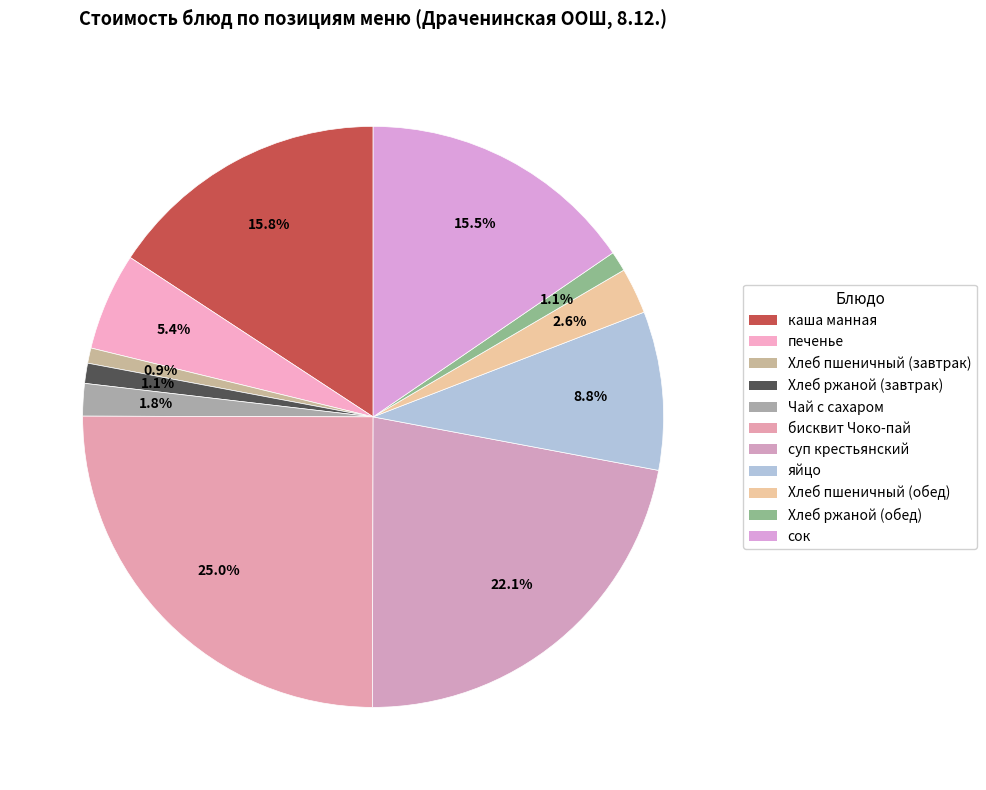

To the nearest percent, what is the difference between the бисквит Чоко-пай and сок slice percentages?

10%